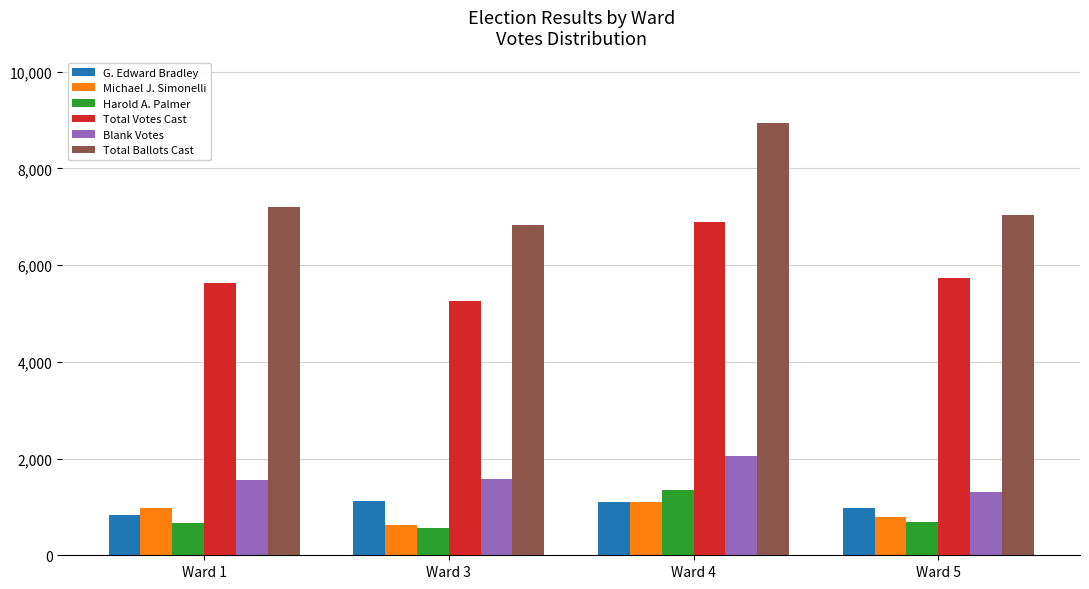

Which category has the highest value across all series?

Ward 4